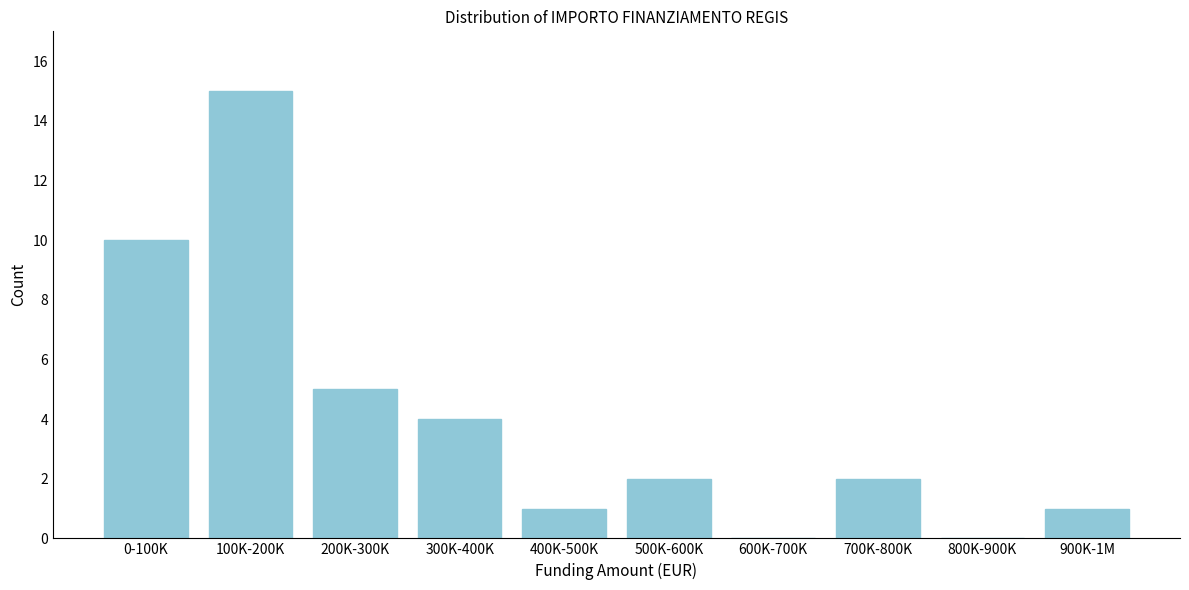

Reading left to right, list all the values displayed in this chart.

0-100K=10	100K-200K=15	200K-300K=5	300K-400K=4	400K-500K=1	500K-600K=2	600K-700K=0	700K-800K=2	800K-900K=0	900K-1M=1